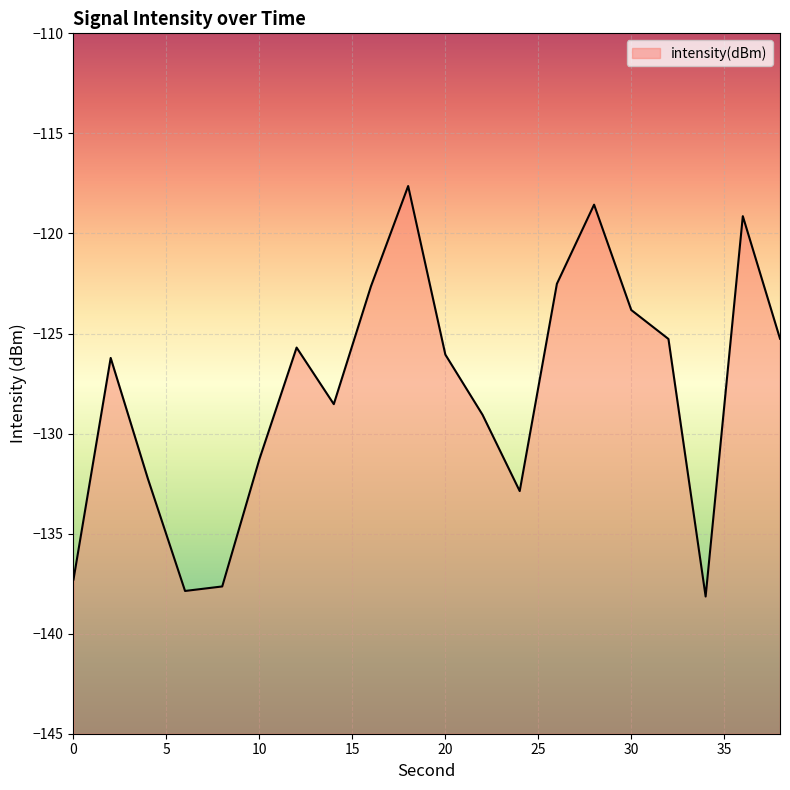

How many interior local peaks (higher than both neighbors) does the data have?

5